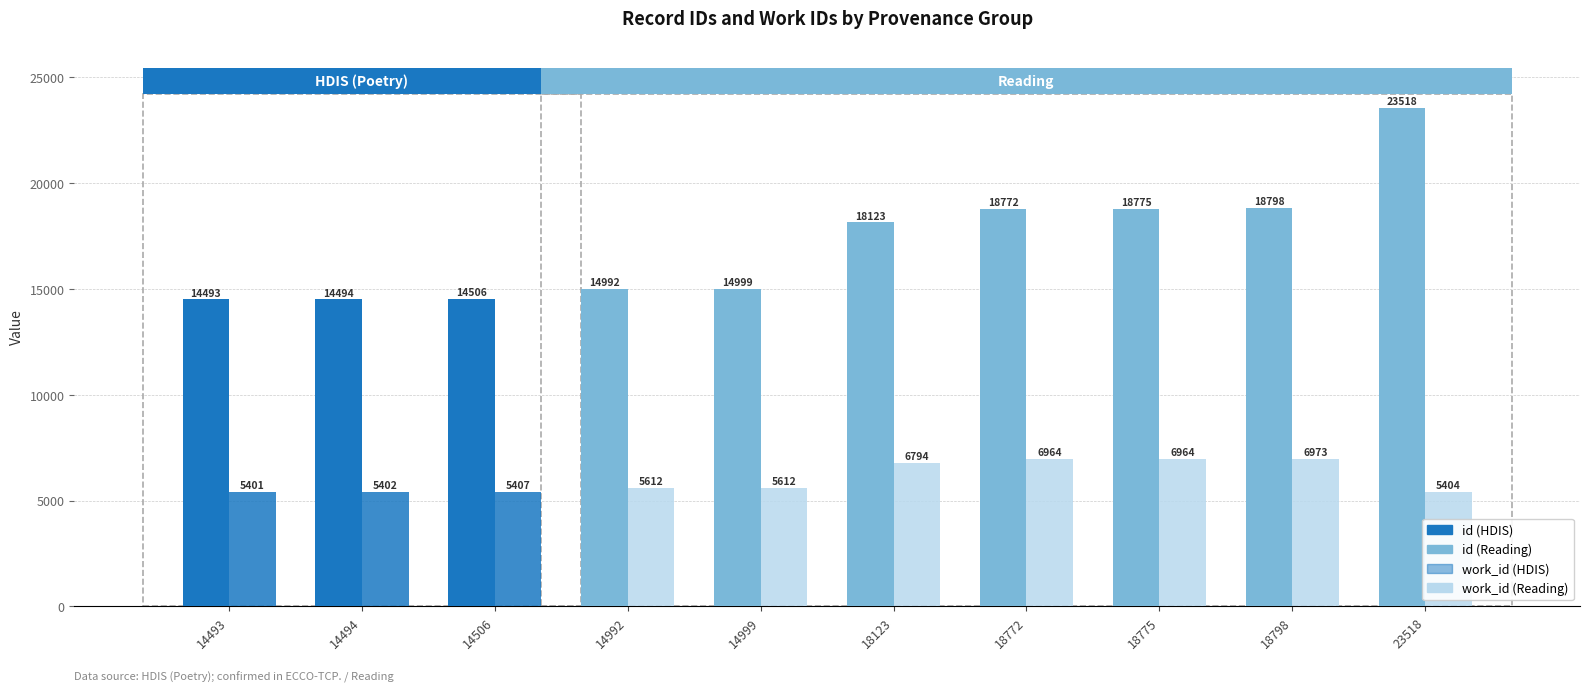

Does the chart contain any negative values?

No